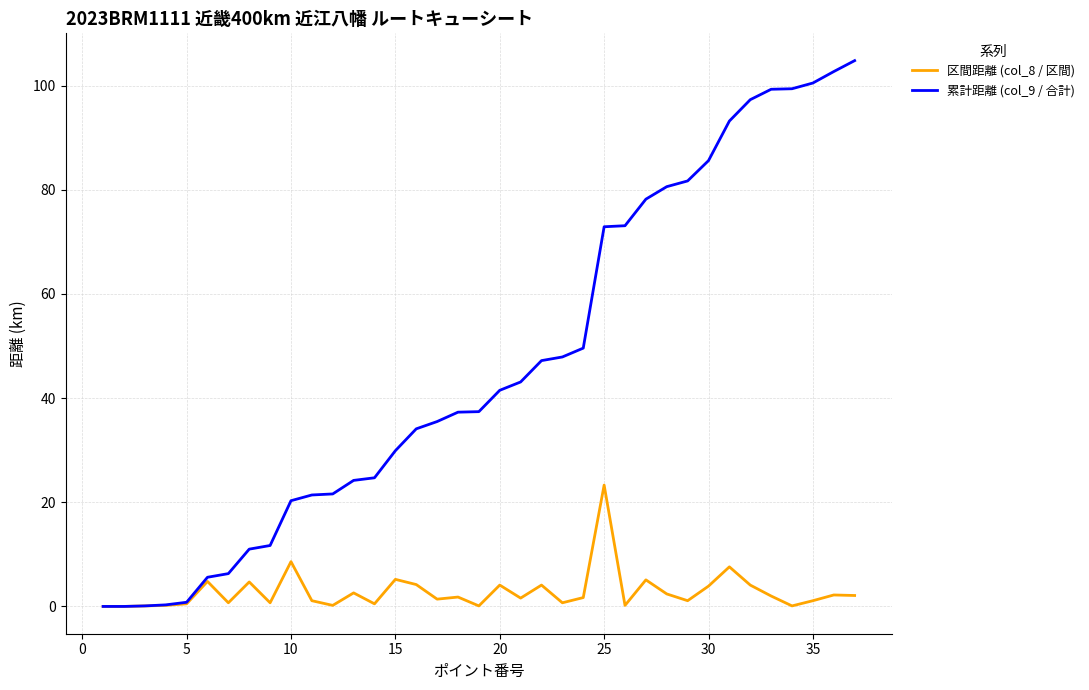

What is the average value of the 累計距離 (col_9 / 合計) series?

46.5